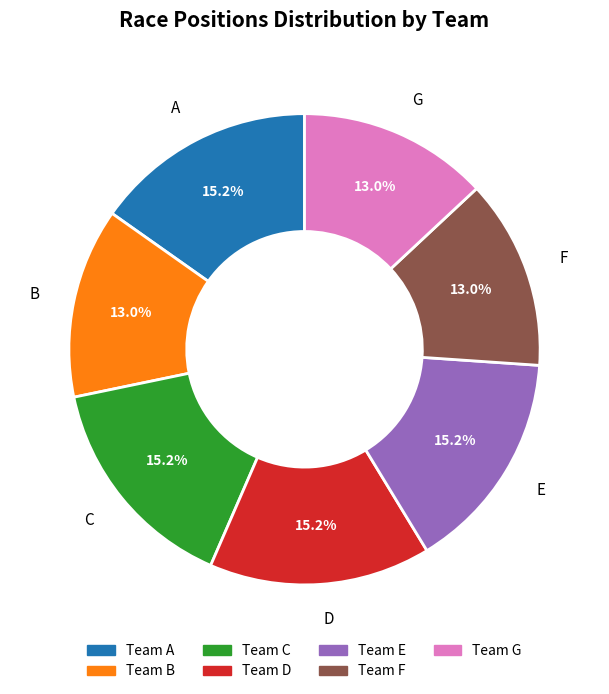

Between F and E, which is larger?

E